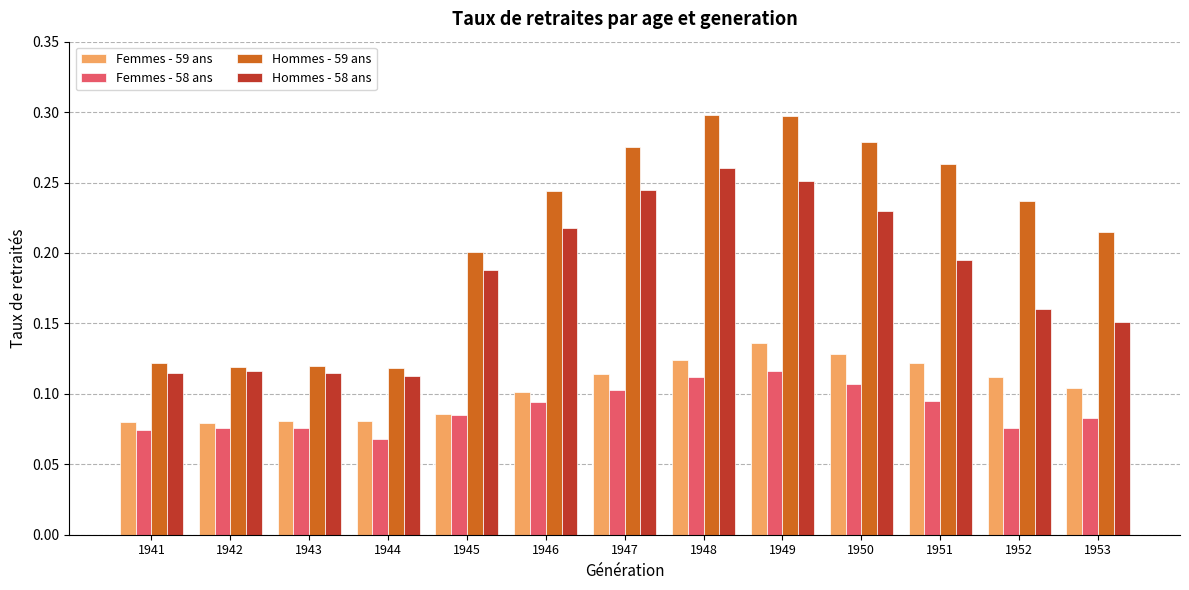

The value of Hommes - 58 ans at 1952 is 0.0. True or false?

False